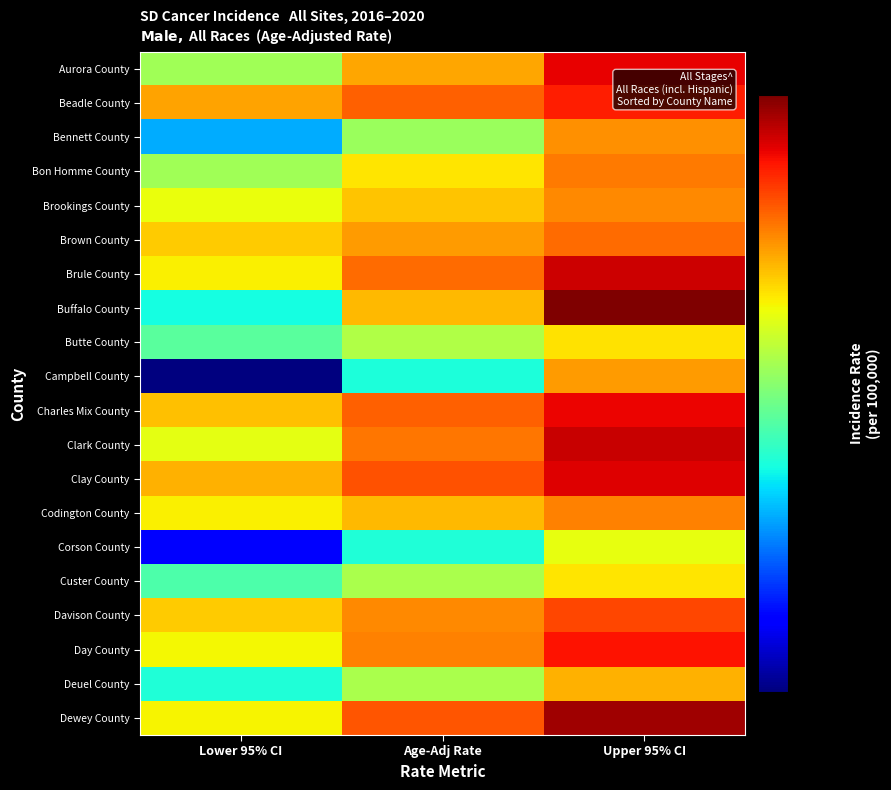

How many series are shown in this chart?

20